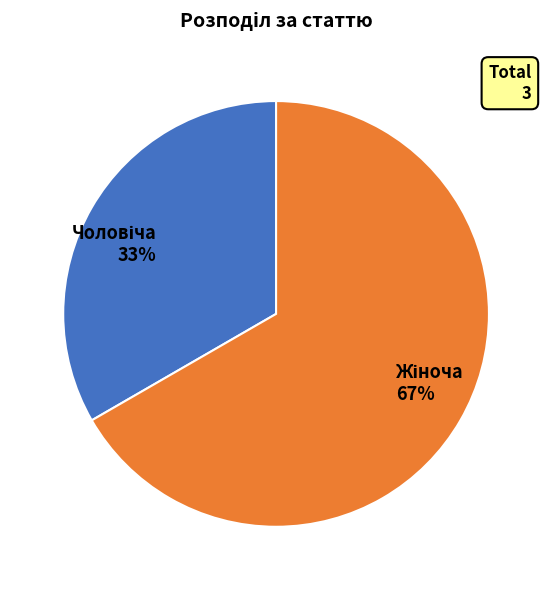

Does any single category account for the majority?

Yes